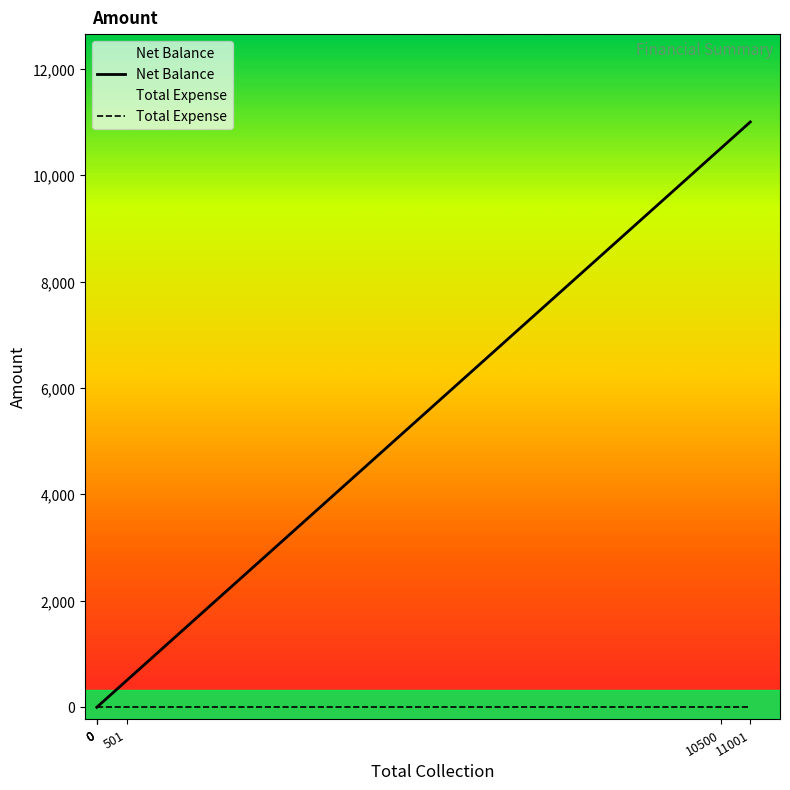

What are all the series names shown in the legend?

Net Balance, Total Expense